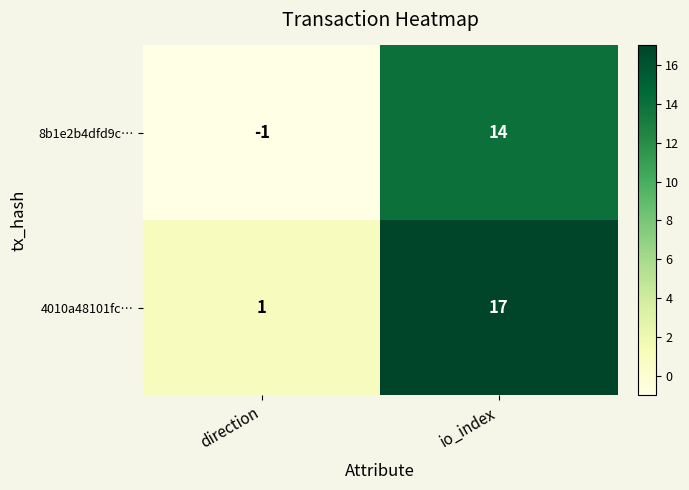

How many data points does each series have?

2